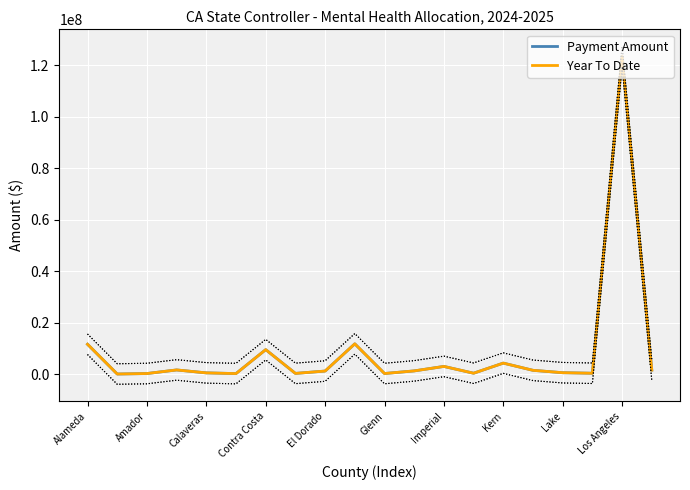

What is the approximate value of Year To Date at Lake?

550025.5